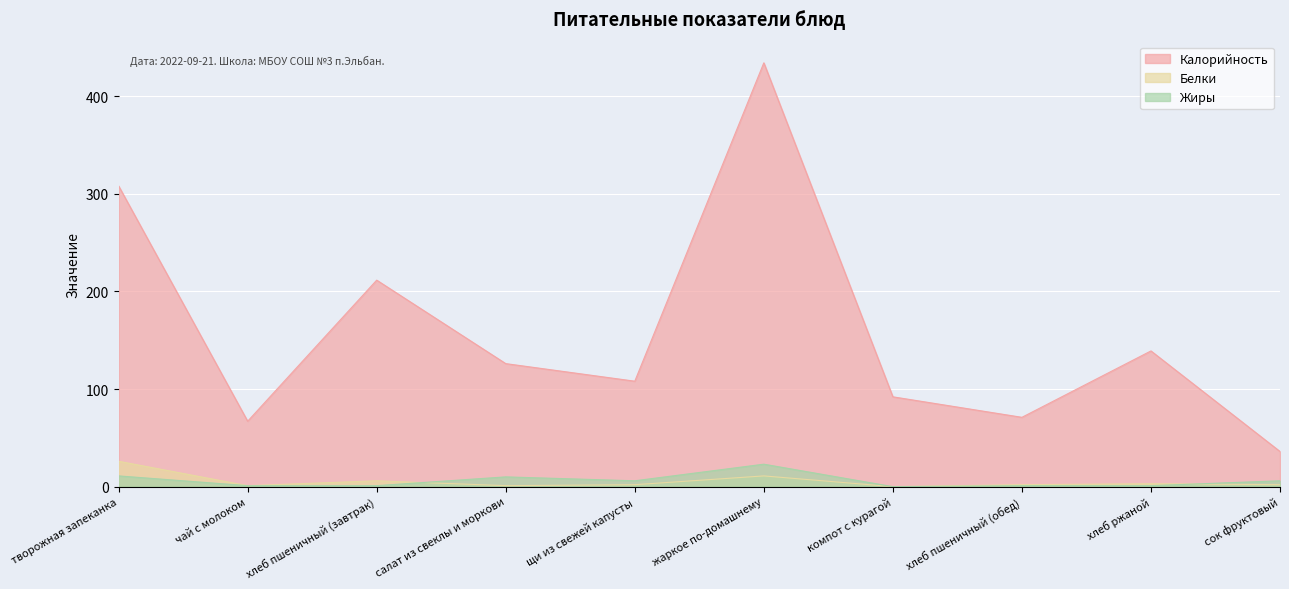

What is the total value across all series at хлеб пшеничный (обед)?

74.0